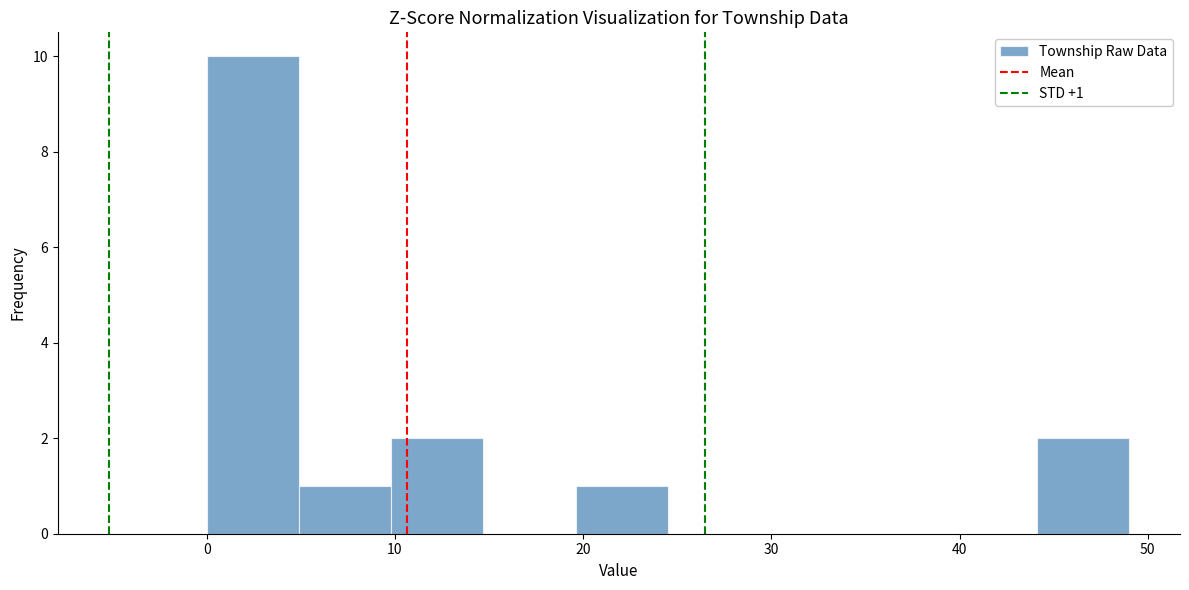

Which range on the x-axis has the tallest bar?

0.0 to 4.9